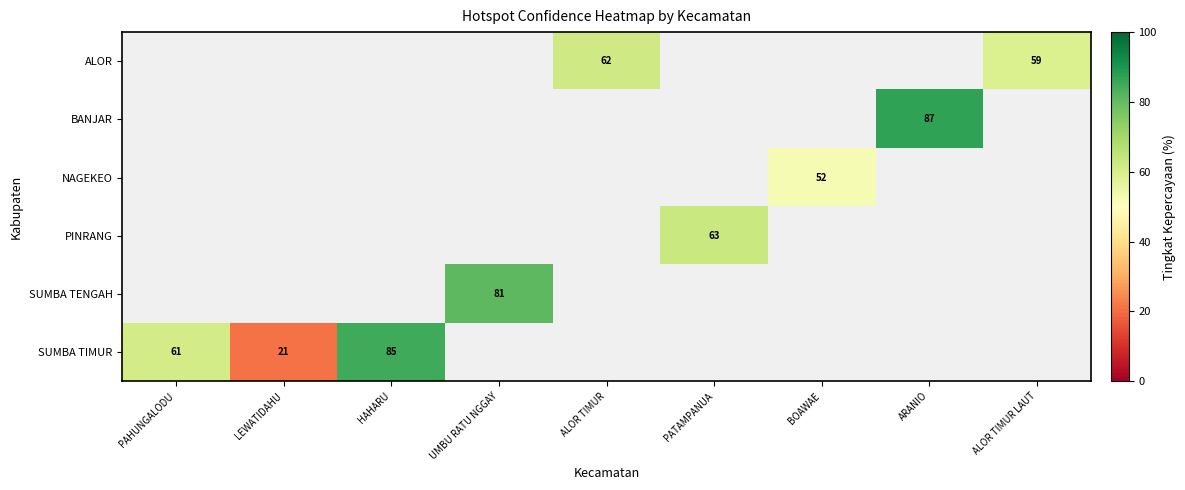

Is it true that BANJAR equals 23 at ARANIO?

False